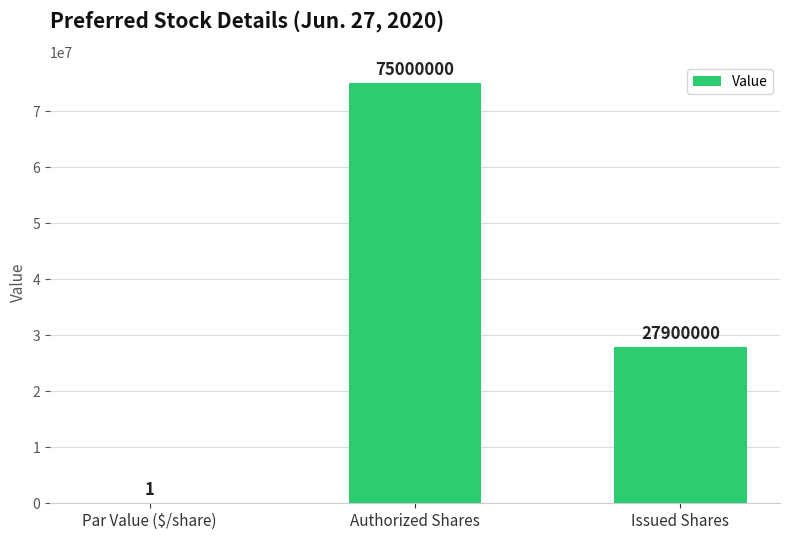

Are the bars horizontal?

No